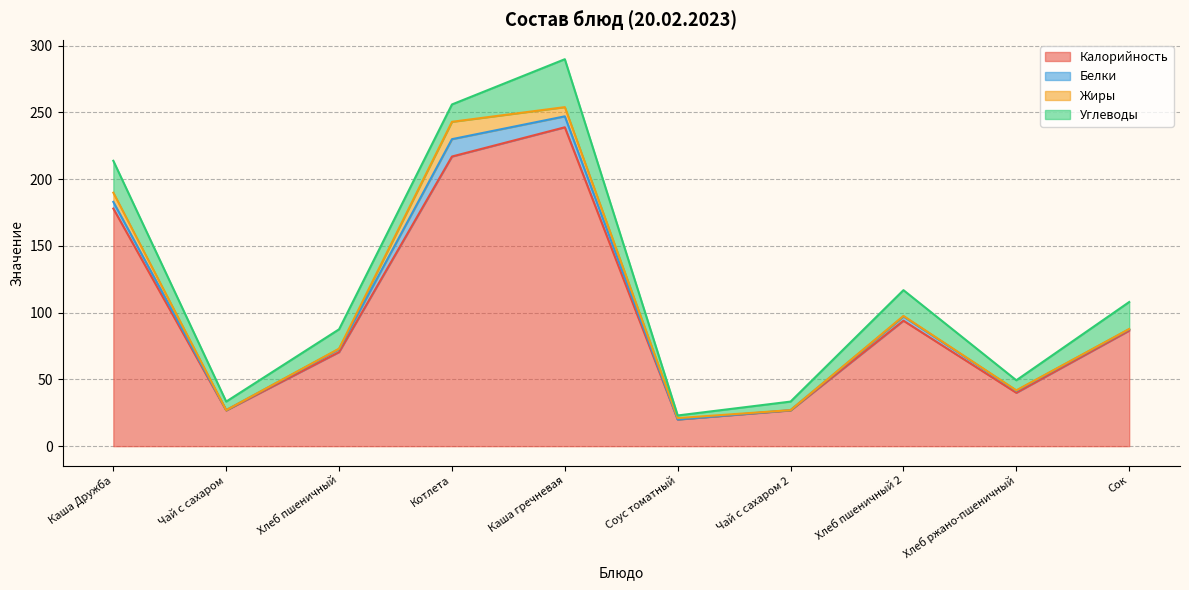

What is the total value across all series at Каша Дружба?

213.8